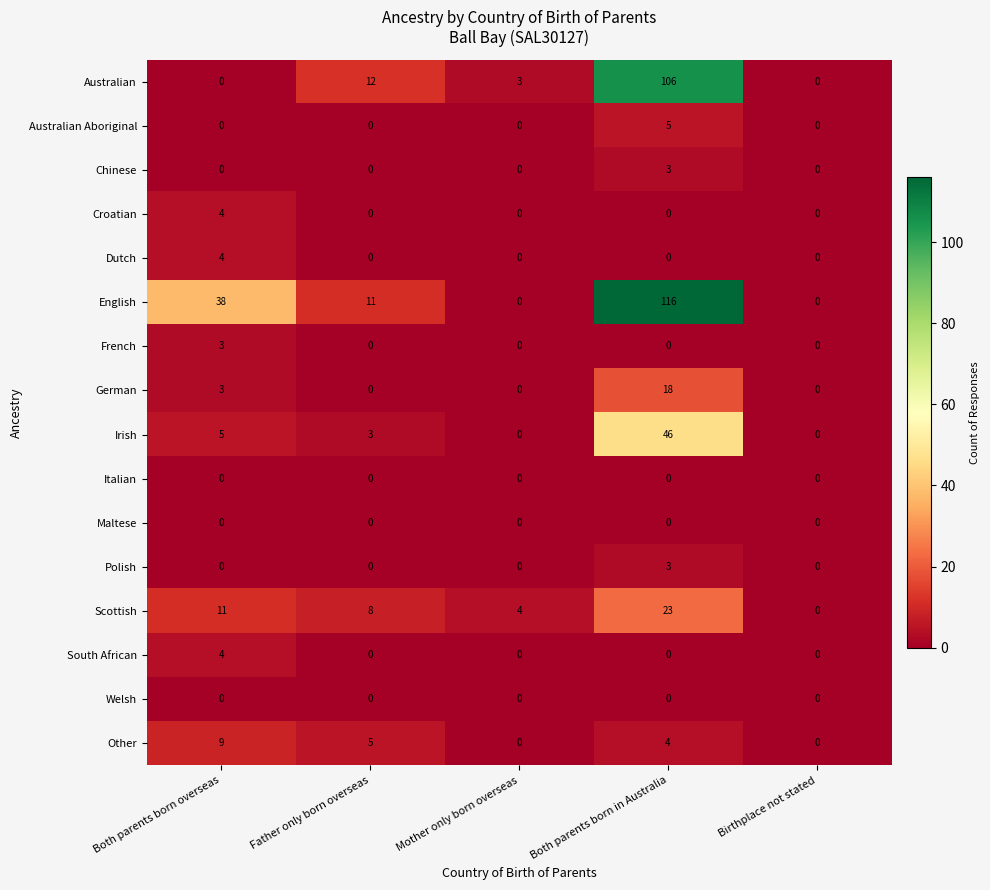

Count the French values in the range 0 to 1.

4